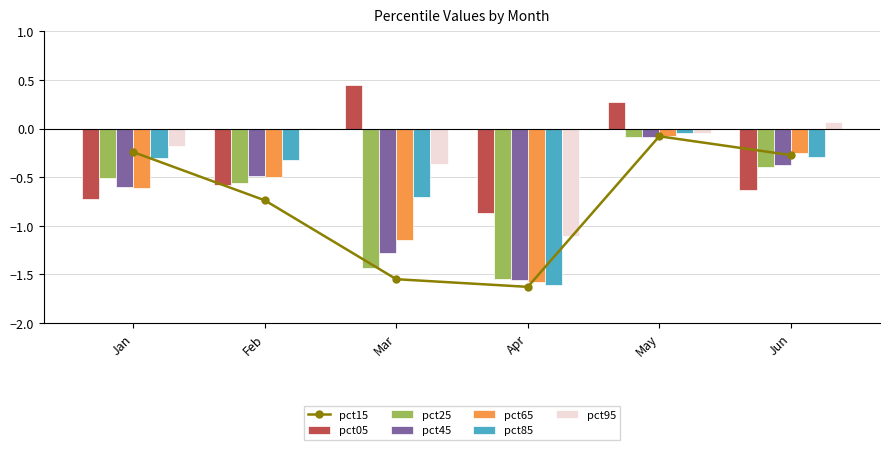

What is the total value across all series at Mar?

-4.5